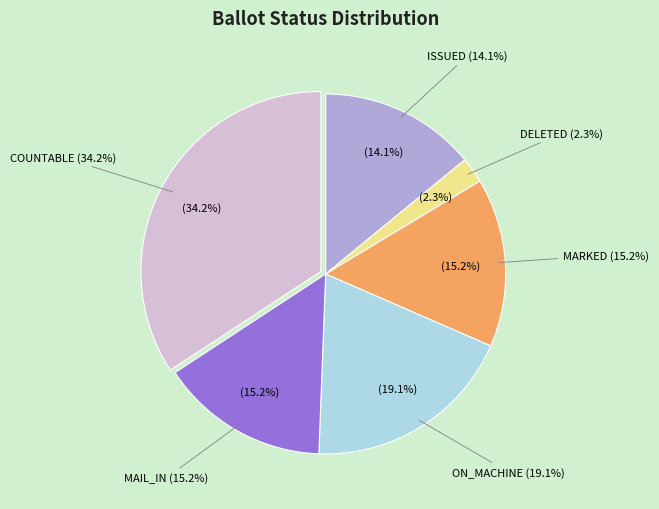

The ISSUED slice represents 14% of the pie. True or false?

True